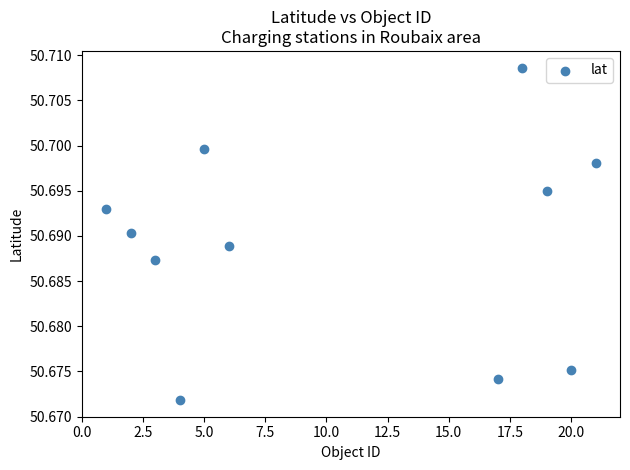

What is the average X value?

10.5